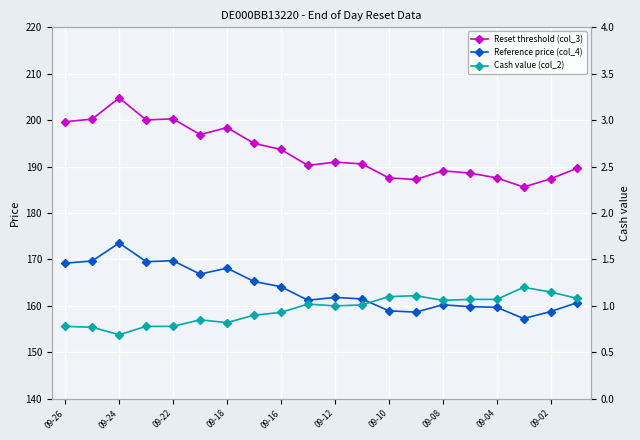

What is the maximum value for Reference price (col_4)?

173.6